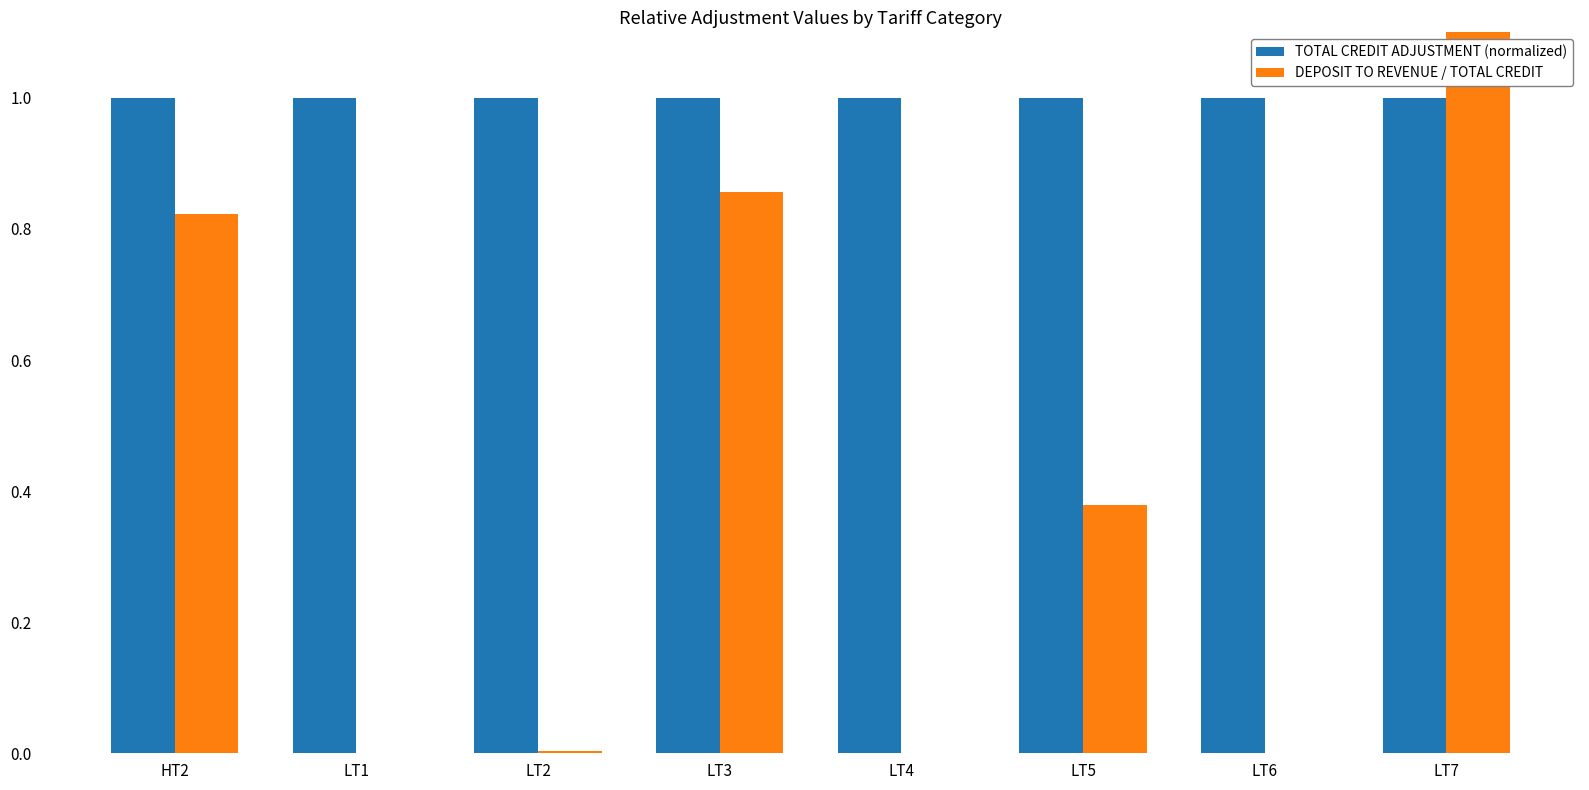

Between LT3 and LT5, which series saw the biggest shift?

DEPOSIT TO REVENUE / TOTAL CREDIT